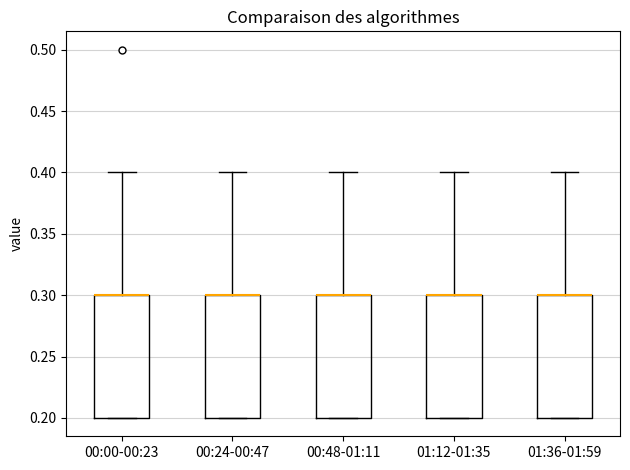

Where is the upper edge of the box for 00:24-00:47 on the y-axis? The values are not printed on the chart, so give them approximately, as read against the axis.

0.3